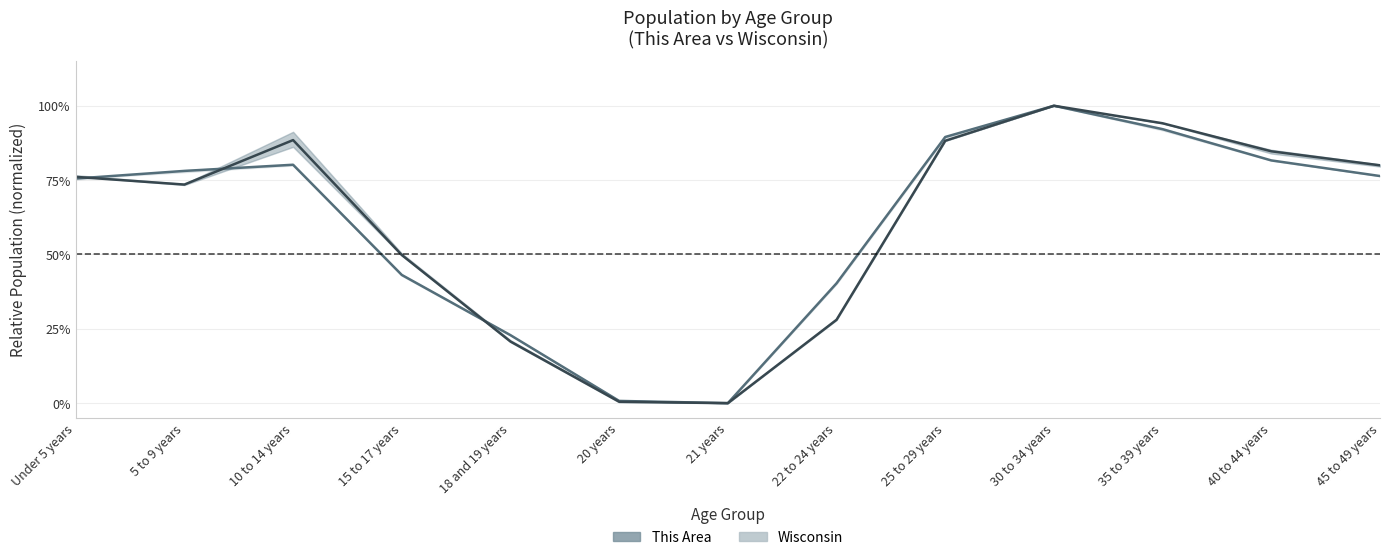

True or false: This Area has a value of 0.6 at 21 years.

False